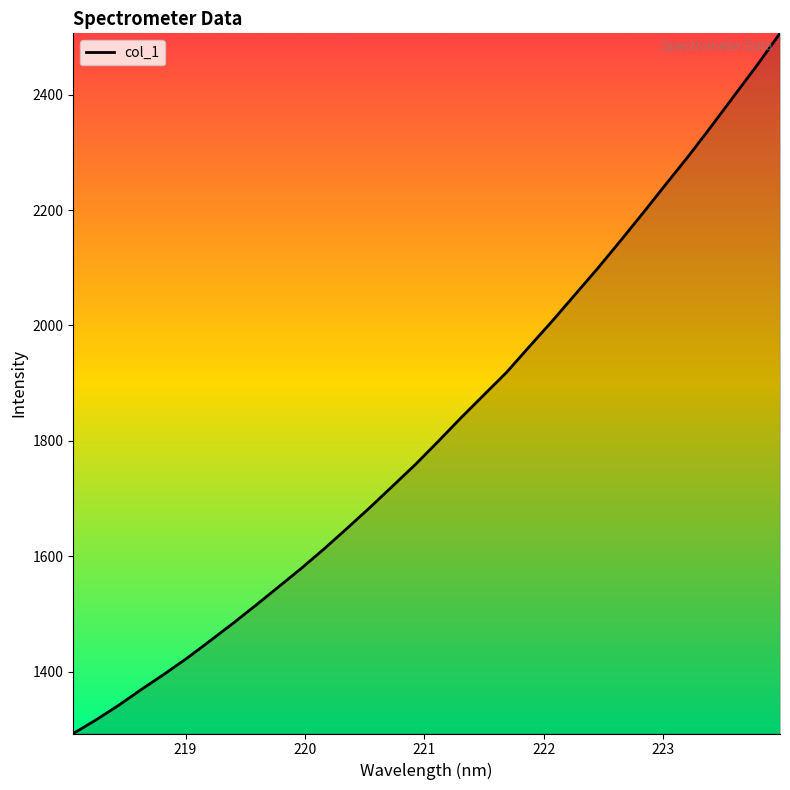

What is the difference between the maximum and minimum values?

1213.6